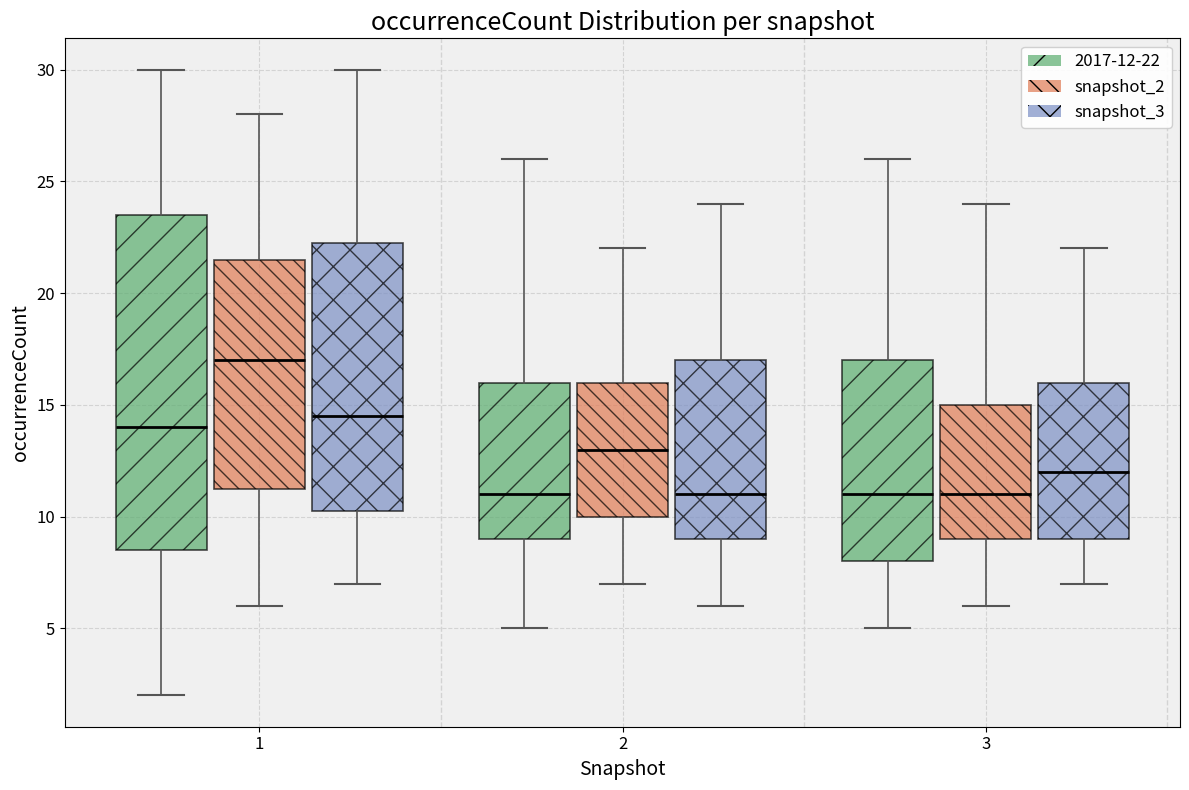

Reading left to right, transcribe this box plot: for each box, give where its median line is, the range the box spans, and where its two whiskers end, as read against the y-axis. The values are not printed on the chart, so give them approximately, as read against the axis.

1 (2017-12-22): median 14.0, box 8.5 to 23.5, whiskers 2.0 to 30.0
1 (snapshot_2): median 17.0, box 11.5 to 21.5, whiskers 6.0 to 28.0
1 (snapshot_3): median 14.5, box 10.5 to 22.5, whiskers 7.0 to 30.0
2 (2017-12-22): median 11.0, box 9.0 to 16.0, whiskers 5.0 to 26.0
2 (snapshot_2): median 13.0, box 10.0 to 16.0, whiskers 7.0 to 22.0
2 (snapshot_3): median 11.0, box 9.0 to 17.0, whiskers 6.0 to 24.0
3 (2017-12-22): median 11.0, box 8.0 to 17.0, whiskers 5.0 to 26.0
3 (snapshot_2): median 11.0, box 9.0 to 15.0, whiskers 6.0 to 24.0
3 (snapshot_3): median 12.0, box 9.0 to 16.0, whiskers 7.0 to 22.0